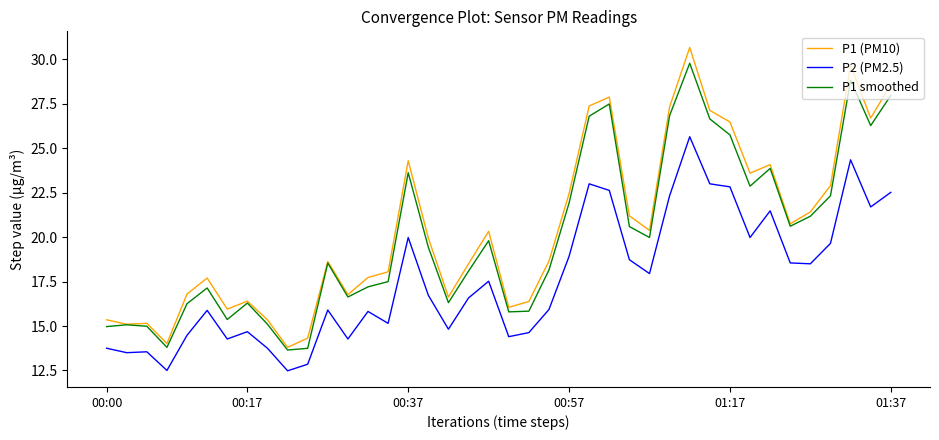

List the series in order of their overall mean, lowest first.

P2 (PM2.5), P1 smoothed, P1 (PM10)